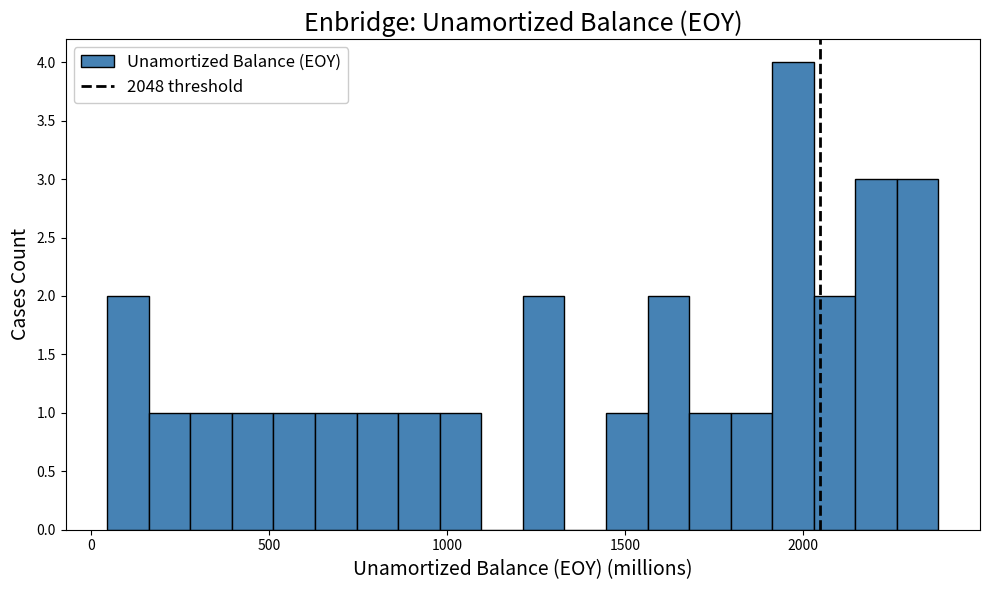

Around what value on the x-axis is the tallest bar? Give the approximate position of its centre, as read against the axis.

1950